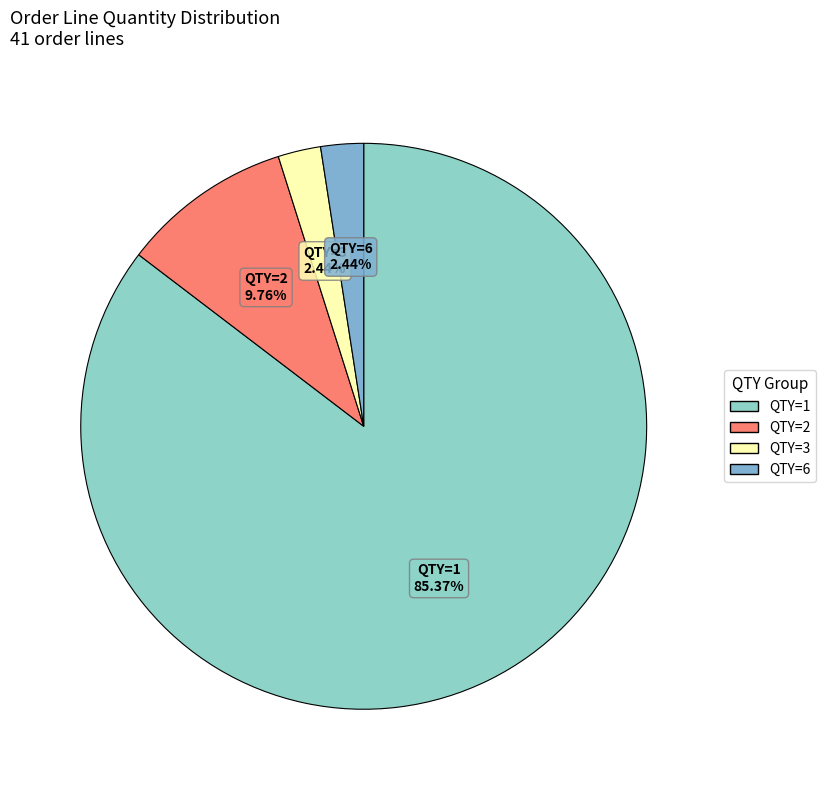

How much of the chart is everything except QTY=1?

14.6%